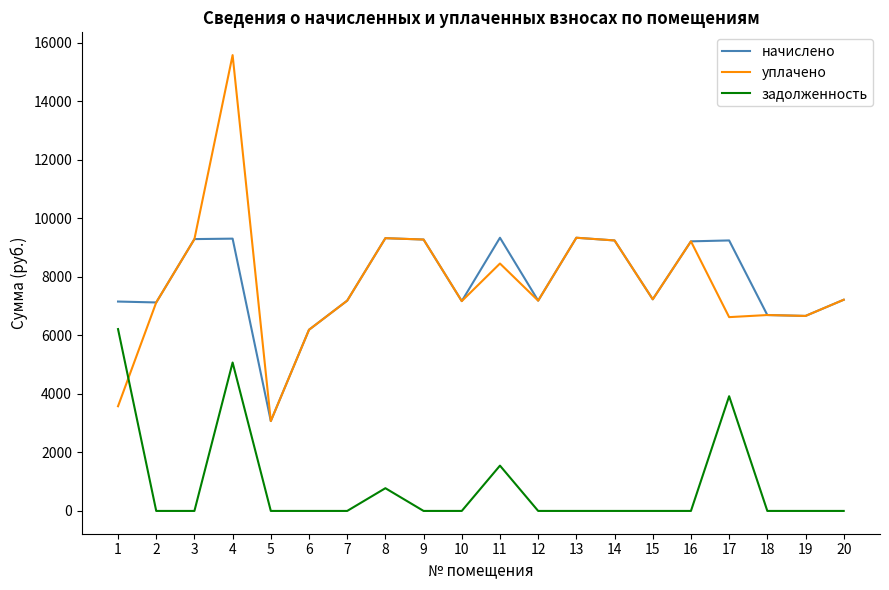

How many series are shown in this chart?

3